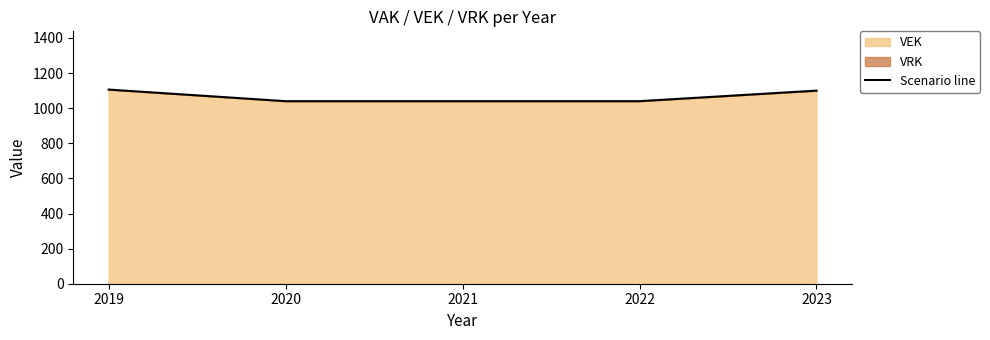

What is the value of the 3rd point from the left?

1040